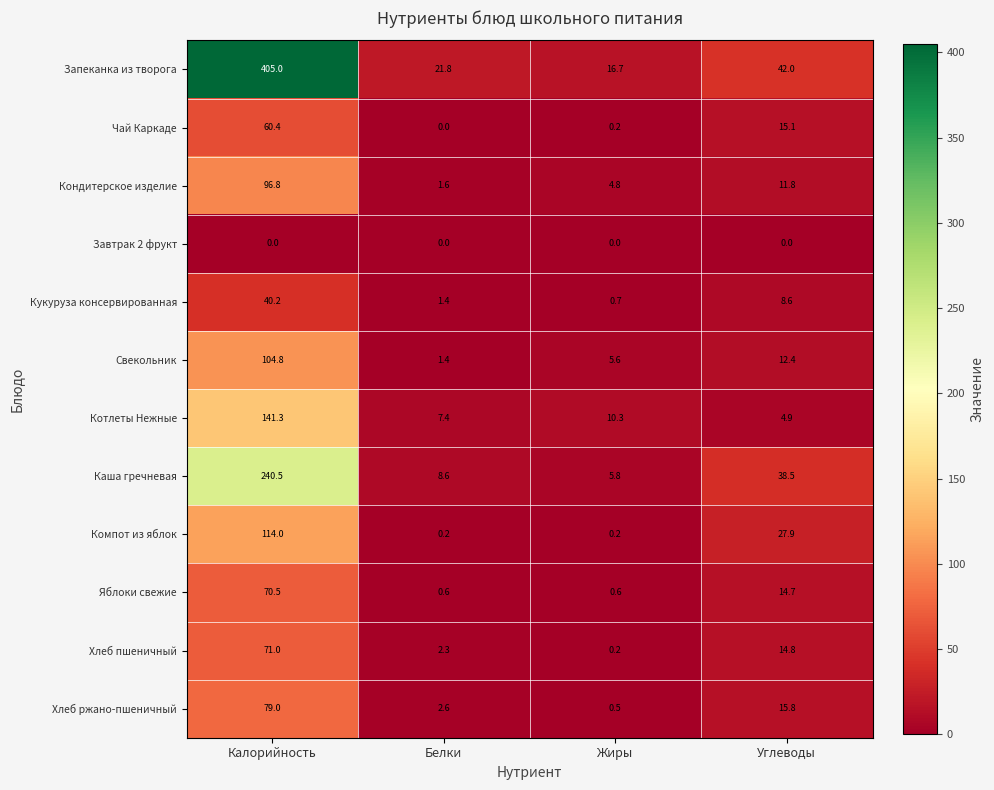

The value of Чай Каркаде at Калорийность is 39.7. True or false?

False